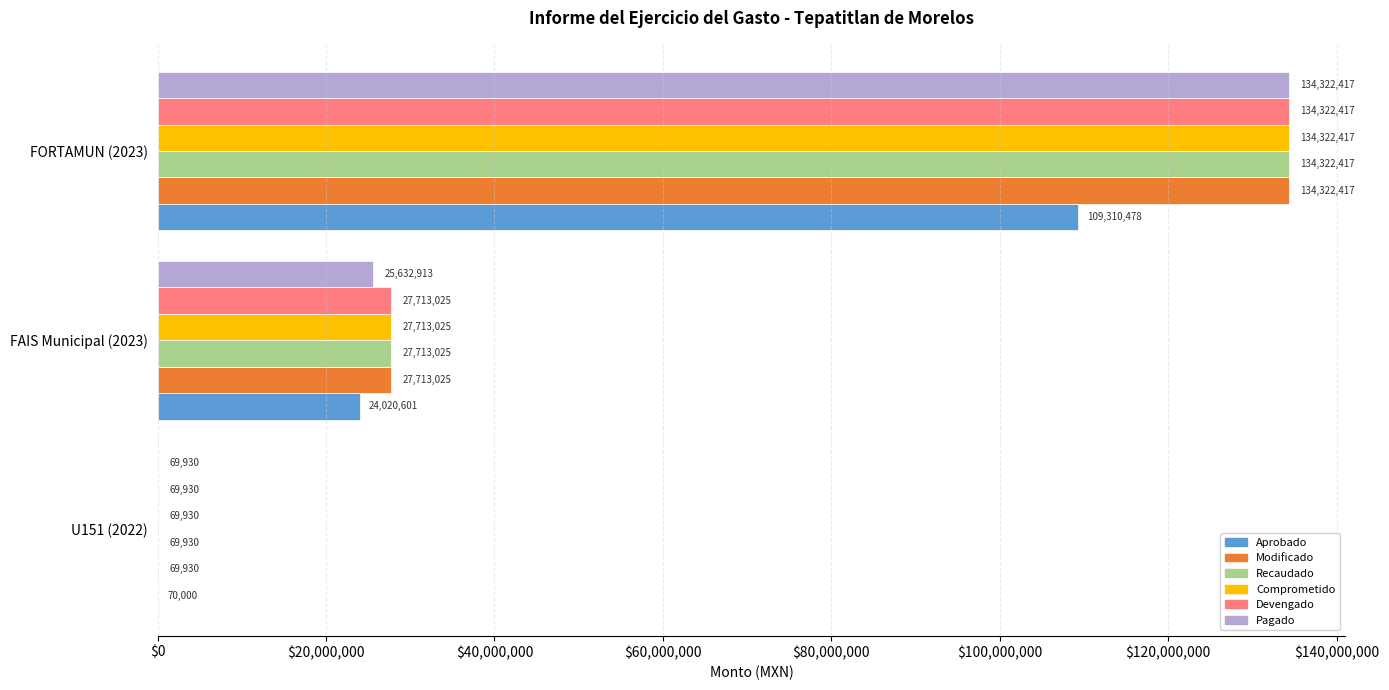

What is the approximate value of Recaudado at FAIS Municipal (2023)?

27713025.3